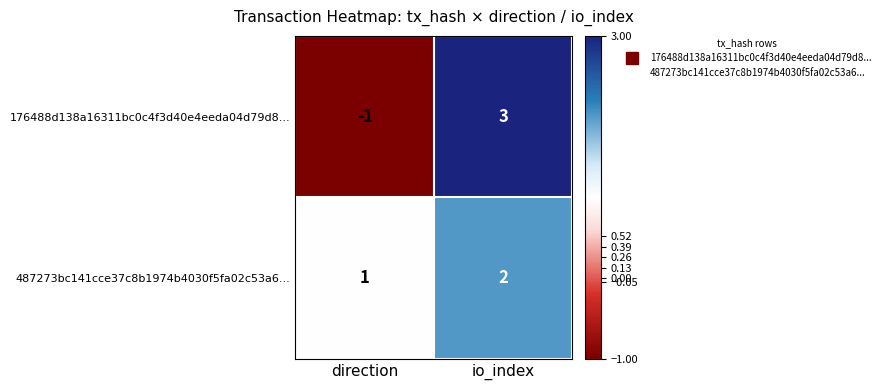

True or false: 487273bc141cce37c8b1974b4030f5fa02c53a6... has a value of 0 at direction.

False